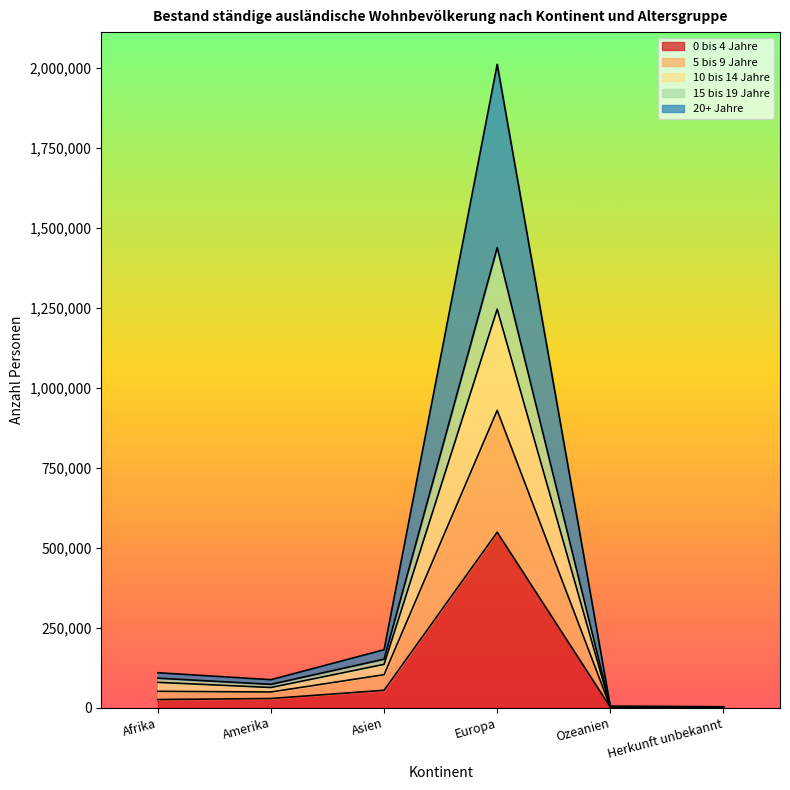

At which category is the sum across all series the highest?

Europa